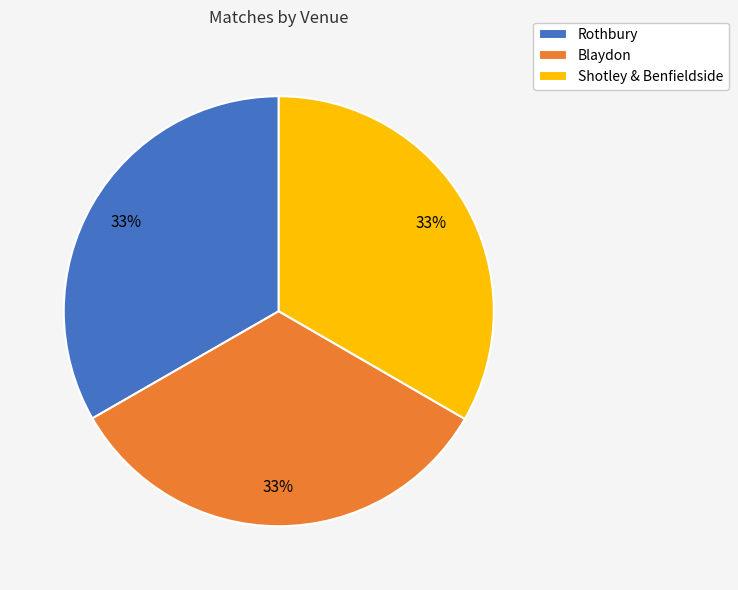

Is there a majority slice in this chart?

No